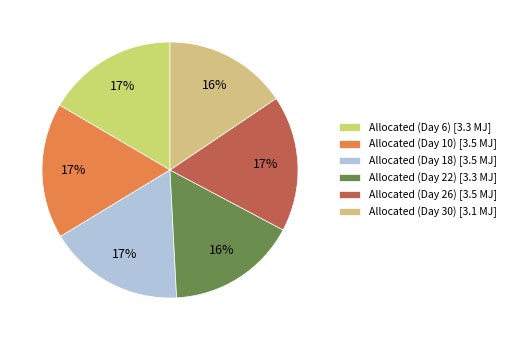

Which category has the biggest portion of the pie?

Allocated (Day 26)